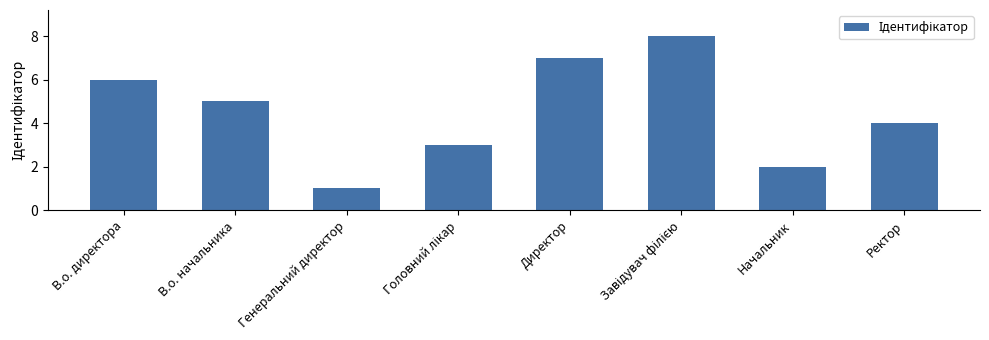

What is the label of the 3rd bar from the left?

Генеральний директор